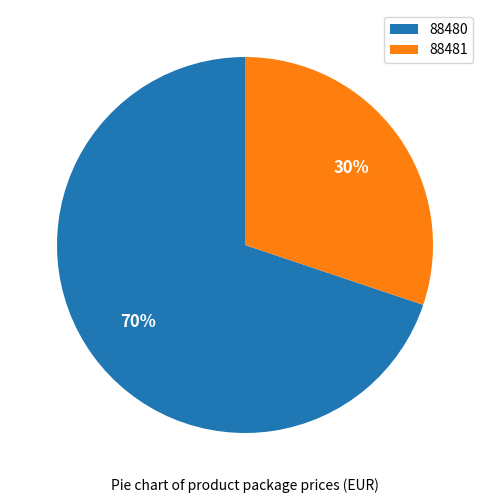

Is there a majority slice in this chart?

Yes